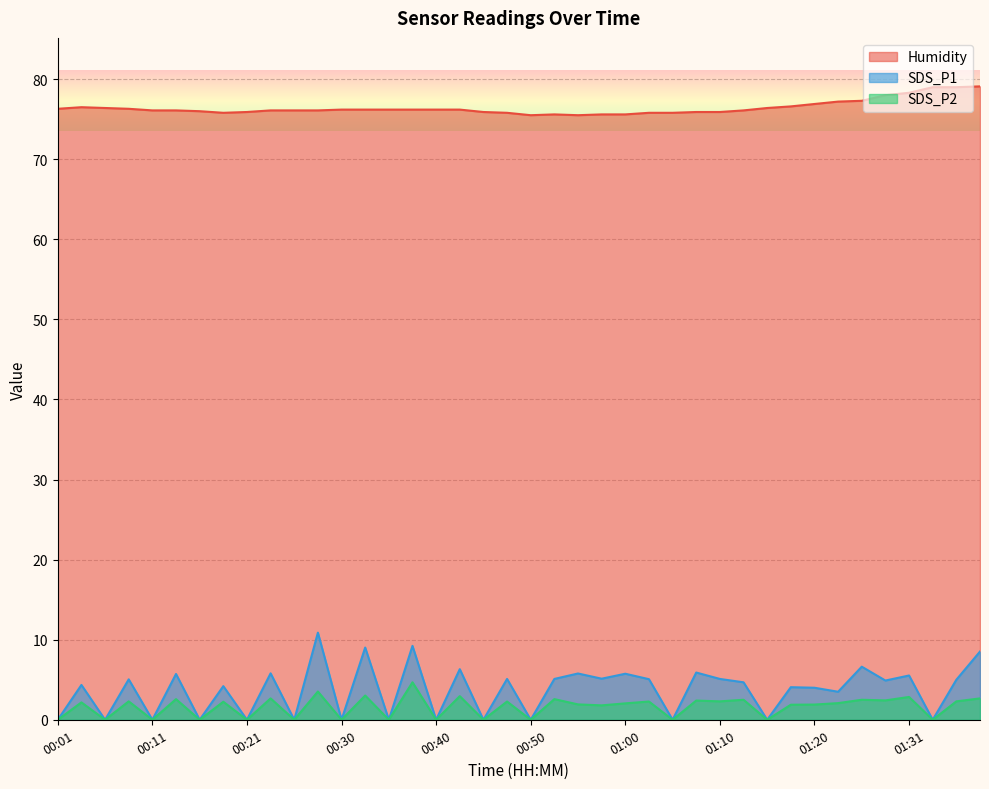

What is the maximum value for SDS_P2?

4.7